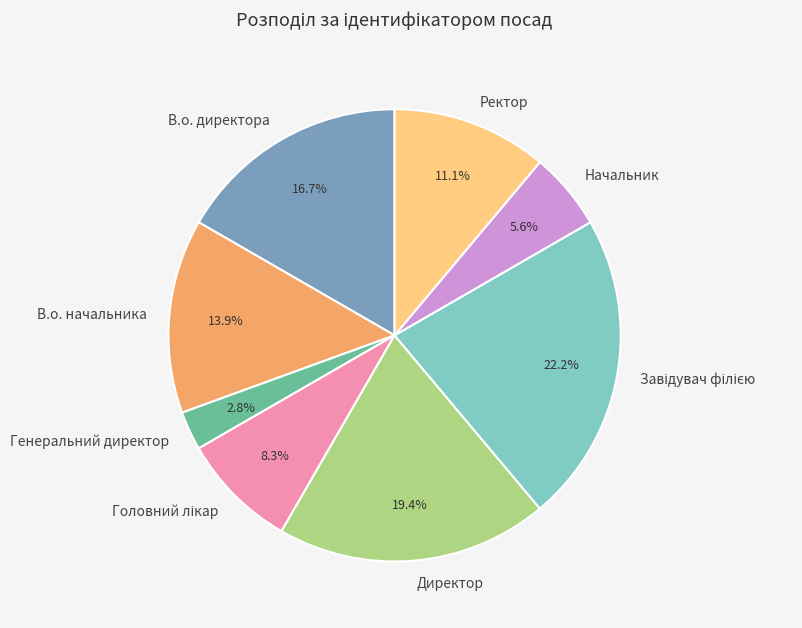

To the nearest percent, what portion does Генеральний директор represent?

3%